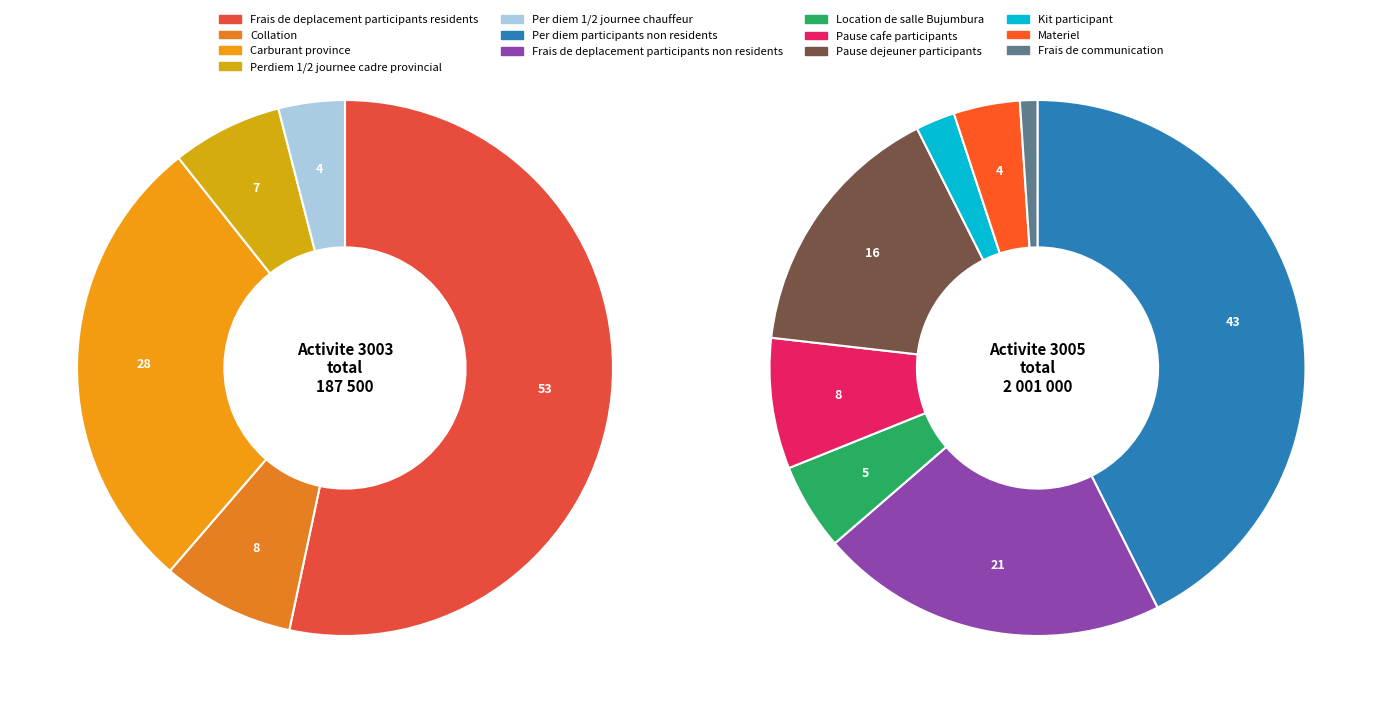

How many segments does this pie chart have?

13